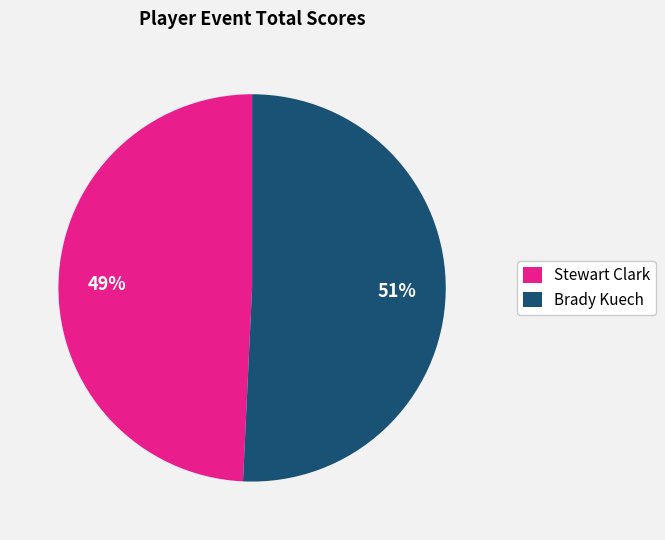

To the nearest percent, what is the combined percentage of Brady Kuech and Stewart Clark?

100%